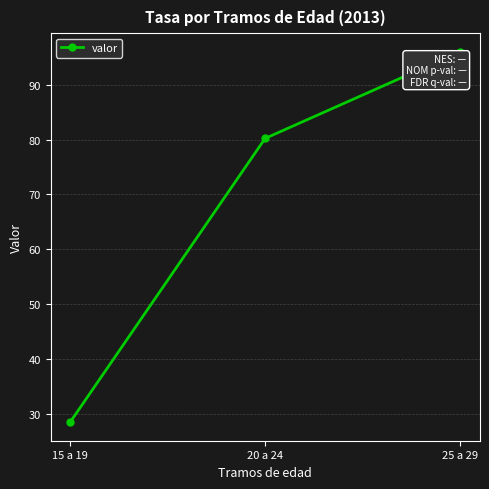

Reading left to right, list all the values displayed in this chart.

15 a 19=28.5	20 a 24=80.2	25 a 29=96.0